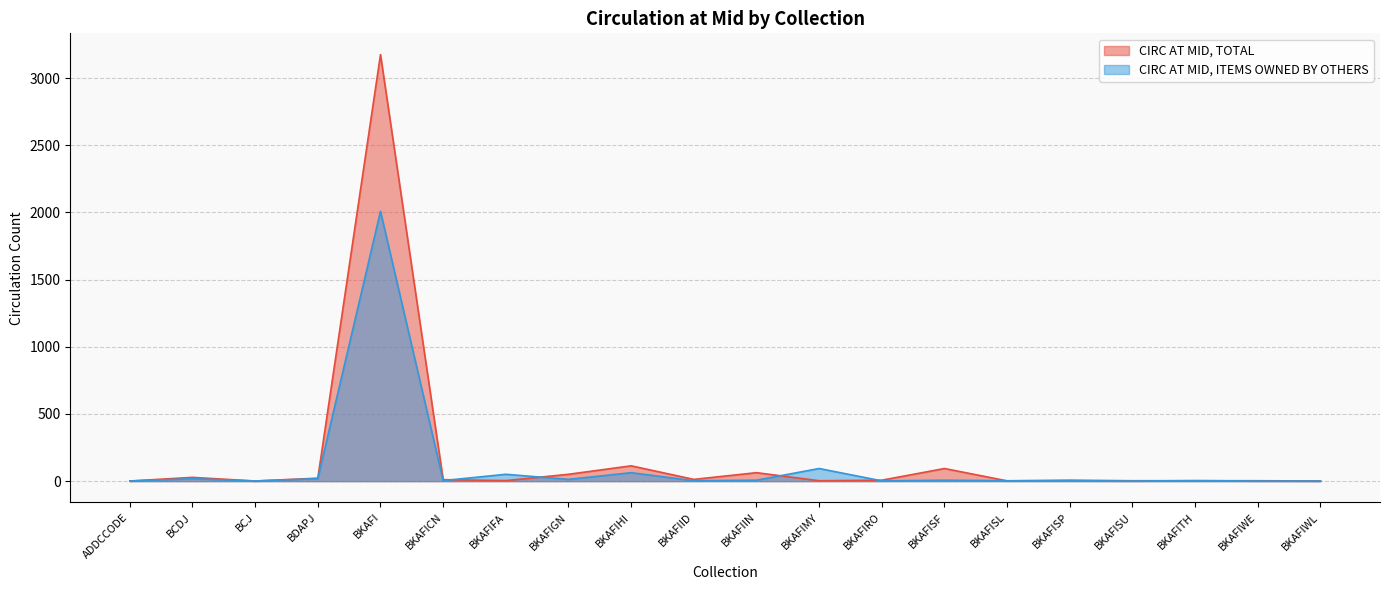

How many data points in CIRC AT MID, TOTAL are above 7?

9